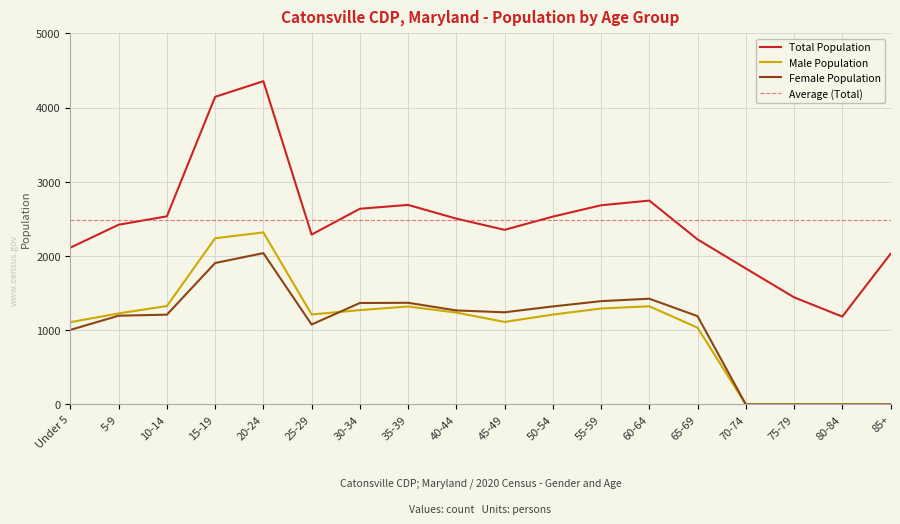

What is the total value across all series at 40-44?

5006